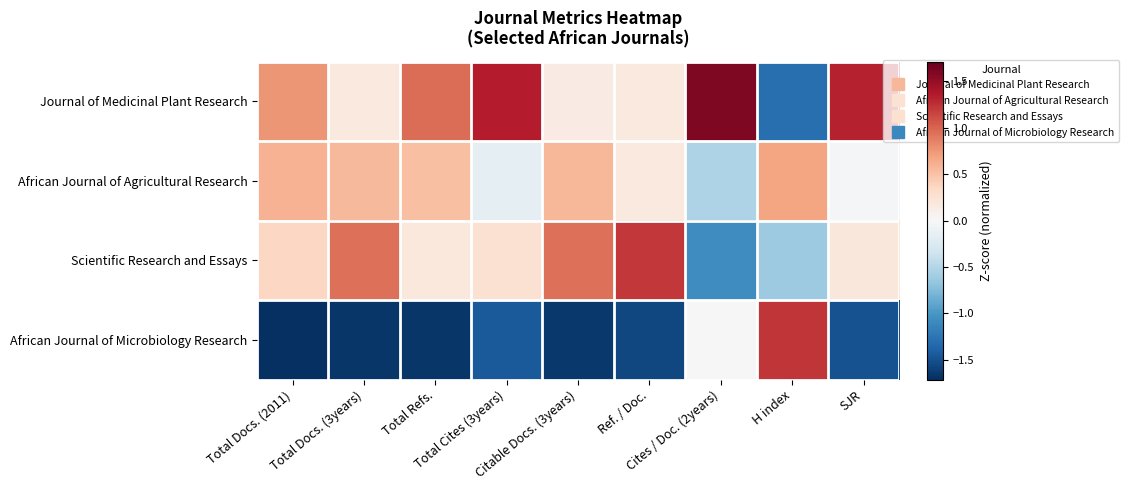

Reading left to right, list all the values displayed in this chart.

Journal of Medicinal Plant Research: Total Docs. (2011)=0.8	Total Docs. (3years)=0.2	Total Refs.=1.0	Total Cites (3years)=1.3	Citable Docs. (3years)=0.1	Ref. / Doc.=0.2	Cites / Doc. (2years)=1.6	H index=-1.3	SJR=1.3
African Journal of Agricultural Research: Total Docs. (2011)=0.6	Total Docs. (3years)=0.6	Total Refs.=0.5	Total Cites (3years)=-0.2	Citable Docs. (3years)=0.6	Ref. / Doc.=0.2	Cites / Doc. (2years)=-0.5	H index=0.7	SJR=-0.0
Scientific Research and Essays: Total Docs. (2011)=0.4	Total Docs. (3years)=0.9	Total Refs.=0.2	Total Cites (3years)=0.3	Citable Docs. (3years)=1.0	Ref. / Doc.=1.2	Cites / Doc. (2years)=-1.1	H index=-0.6	SJR=0.2
African Journal of Microbiology Research: Total Docs. (2011)=-1.7	Total Docs. (3years)=-1.7	Total Refs.=-1.7	Total Cites (3years)=-1.4	Citable Docs. (3years)=-1.7	Ref. / Doc.=-1.6	Cites / Doc. (2years)=0.0	H index=1.2	SJR=-1.5